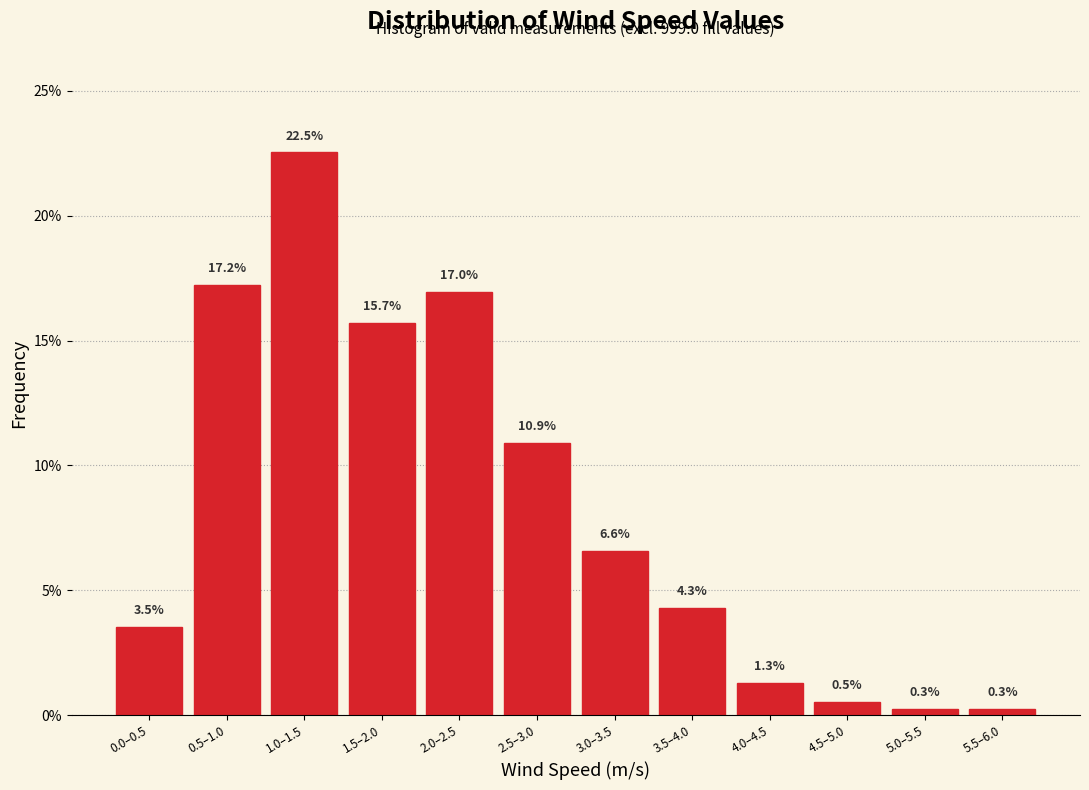

Reading left to right, list all the values displayed in this chart.

0.0–0.5=3.5	0.5–1.0=17.2	1.0–1.5=22.5	1.5–2.0=15.7	2.0–2.5=17.0	2.5–3.0=10.9	3.0–3.5=6.6	3.5–4.0=4.3	4.0–4.5=1.3	4.5–5.0=0.5	5.0–5.5=0.3	5.5–6.0=0.3